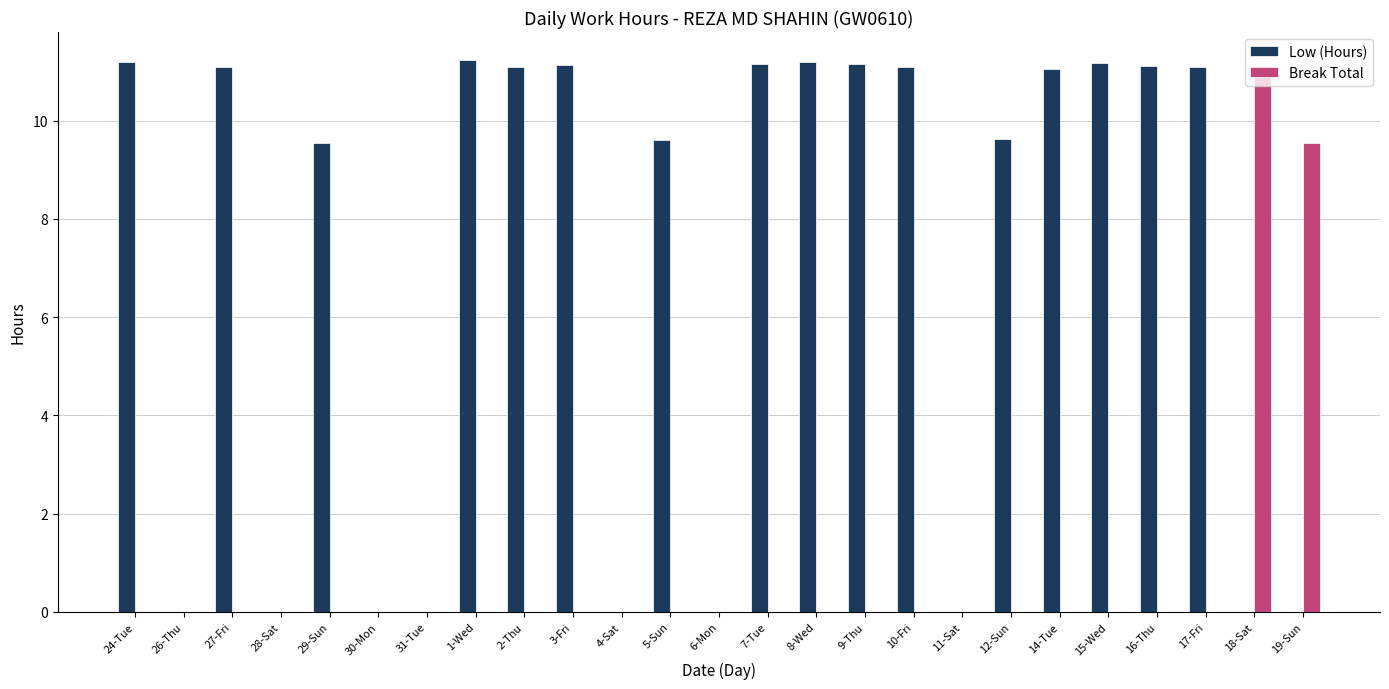

What is the sum of the Low (Hours) values at 26-Thu and 3-Fri?

11.1